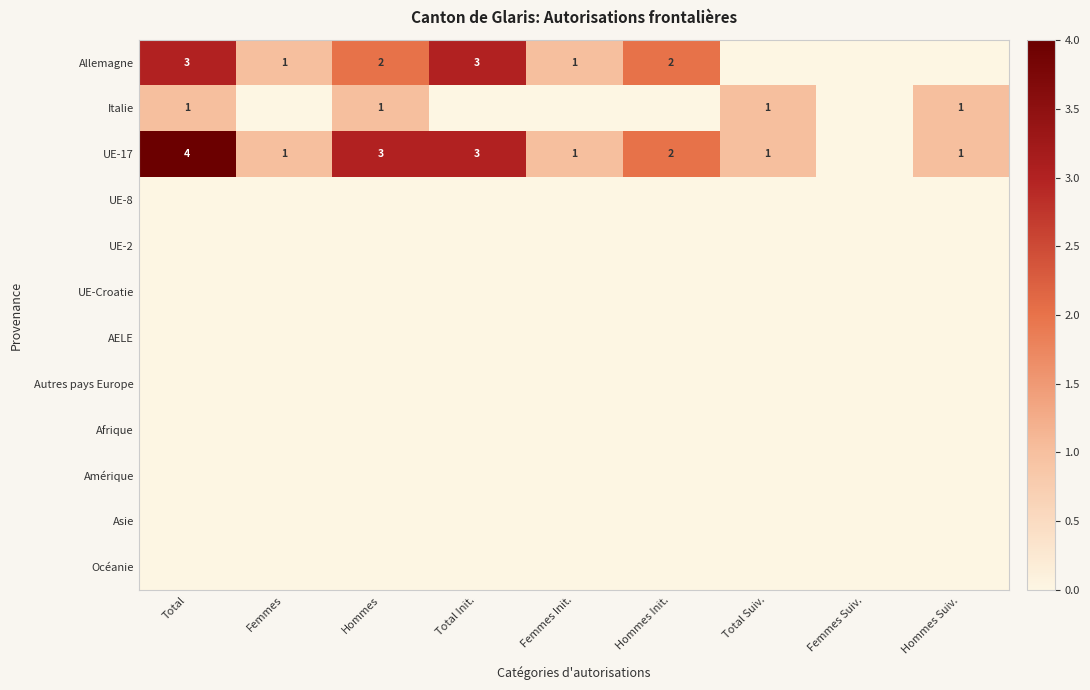

The Italie series shows 0 at Hommes. True or false?

False